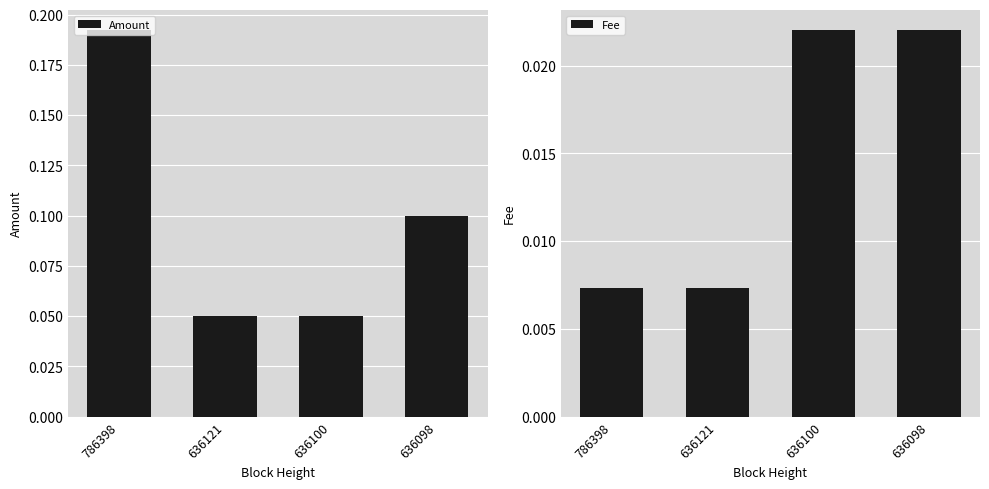

Count the Amount values in the range 0 to 1.

4